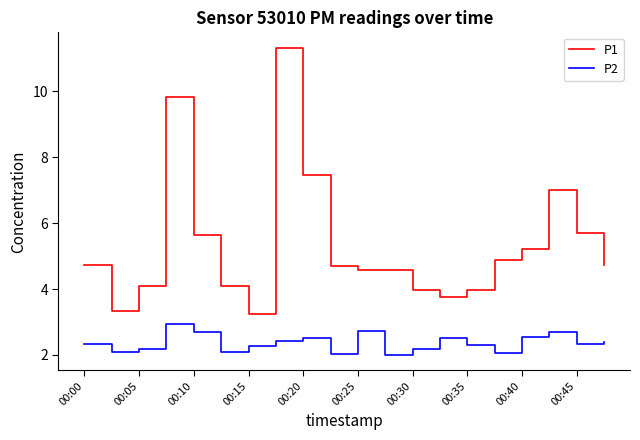

What is the highest value of the P1 series?

11.3